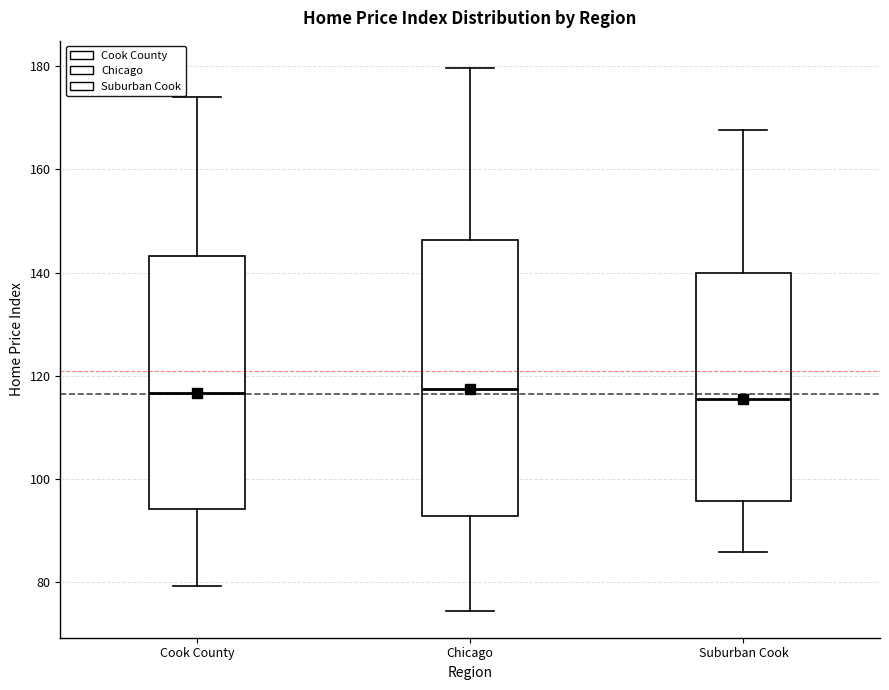

Comparing the boxes themselves (not the whiskers), which one is the tallest?

Chicago